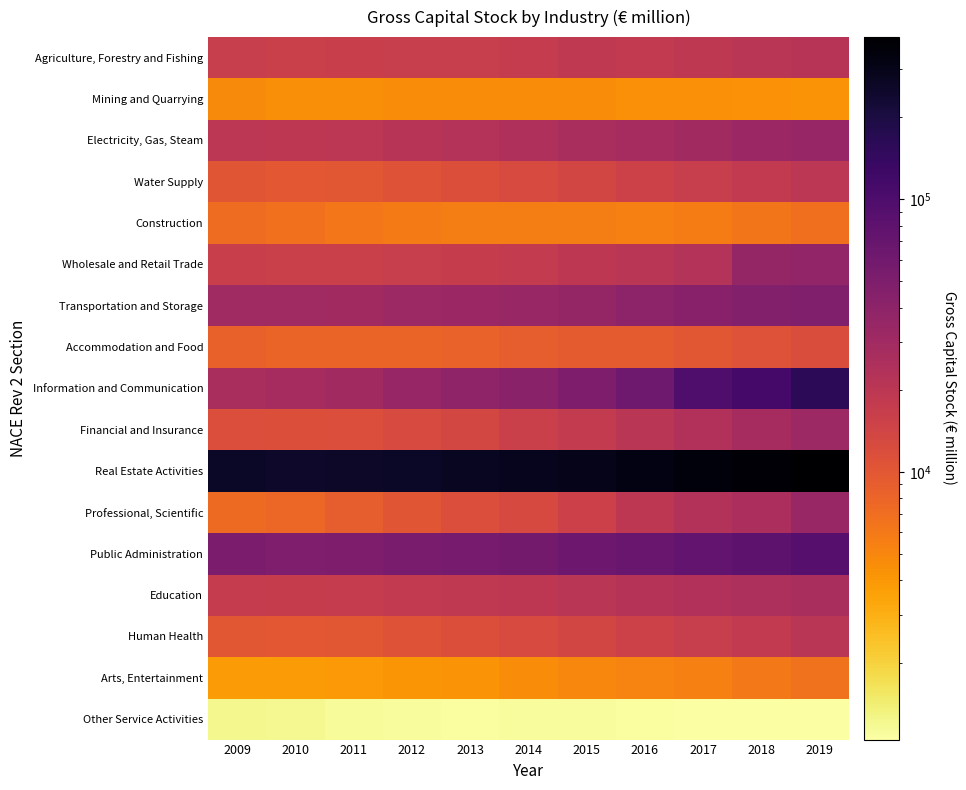

What is the total value across all series at 2016?

674678.5